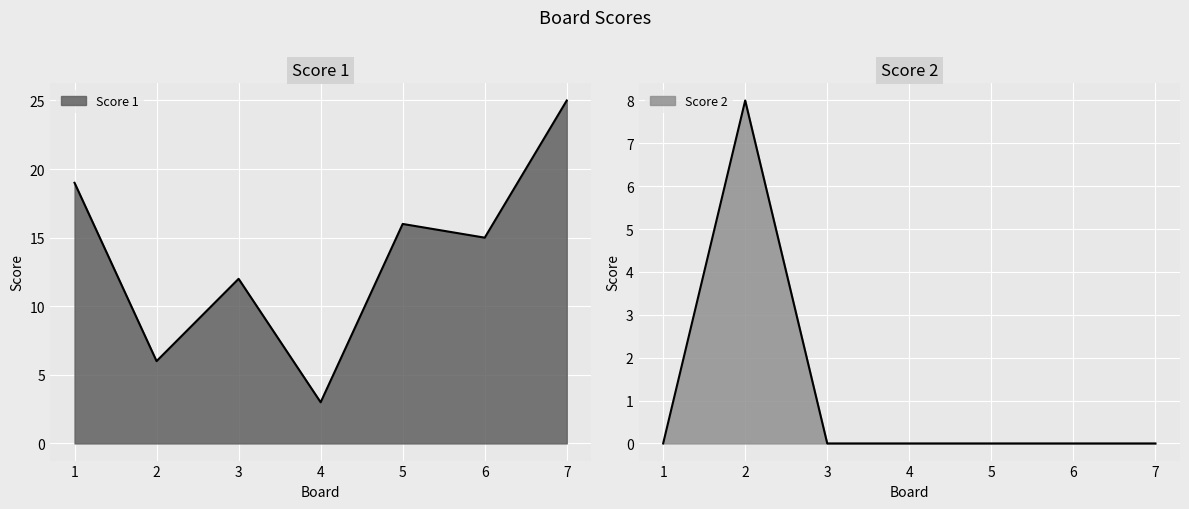

How many intersections are there between Score 2 and Score 1?

2